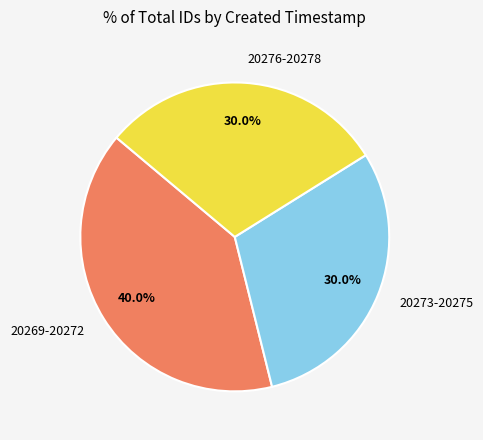

Does any single category account for the majority?

No